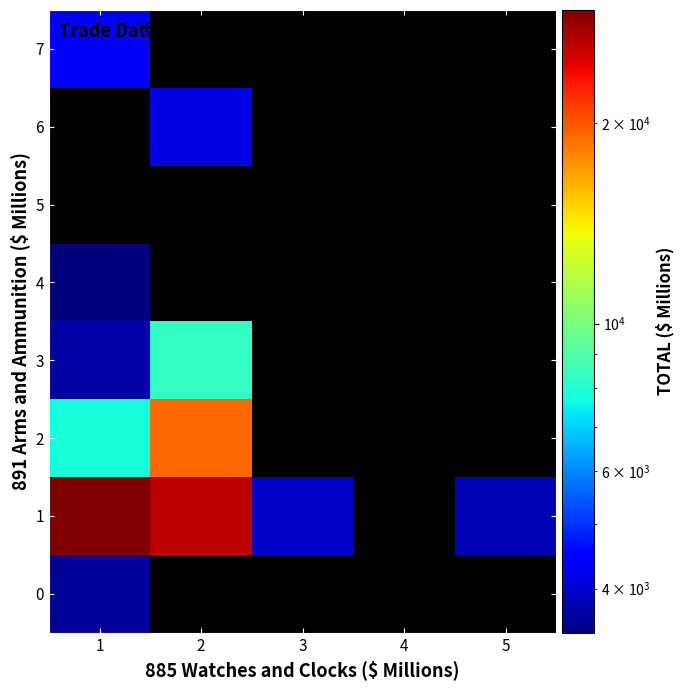

What is the minimum value shown in the chart?

3435.0